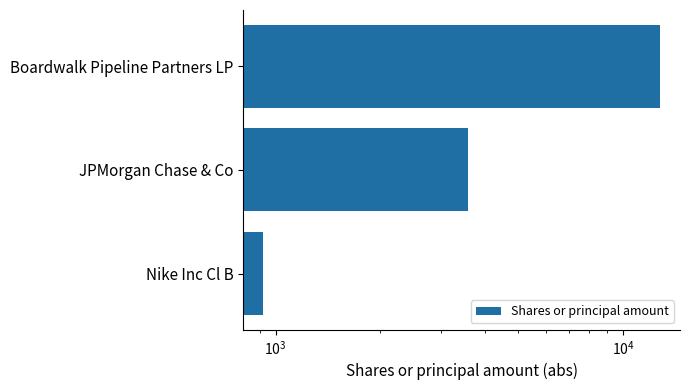

Reading left to right, transcribe all the data shown in this chart.

920	3589	12800